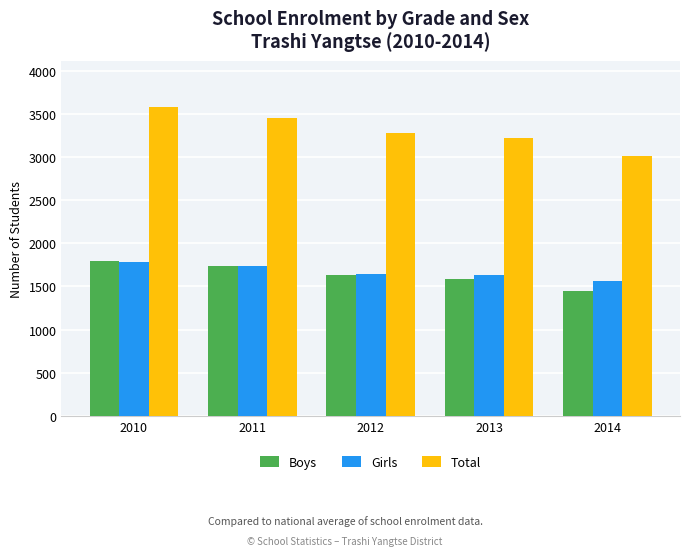

Which series has the largest range (max minus min)?

Total